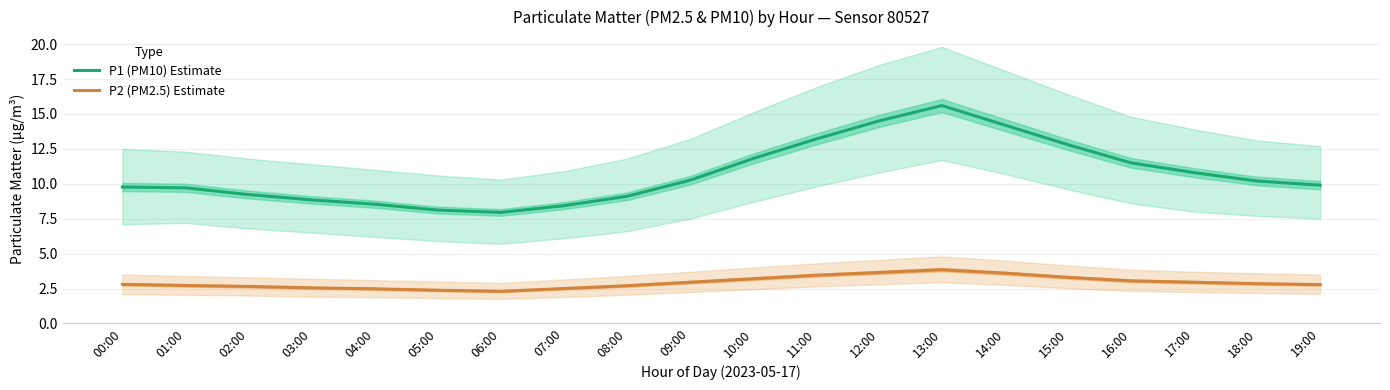

What is the sum of the P2 (PM2.5) Estimate values at 13:00 and 09:00?

6.8